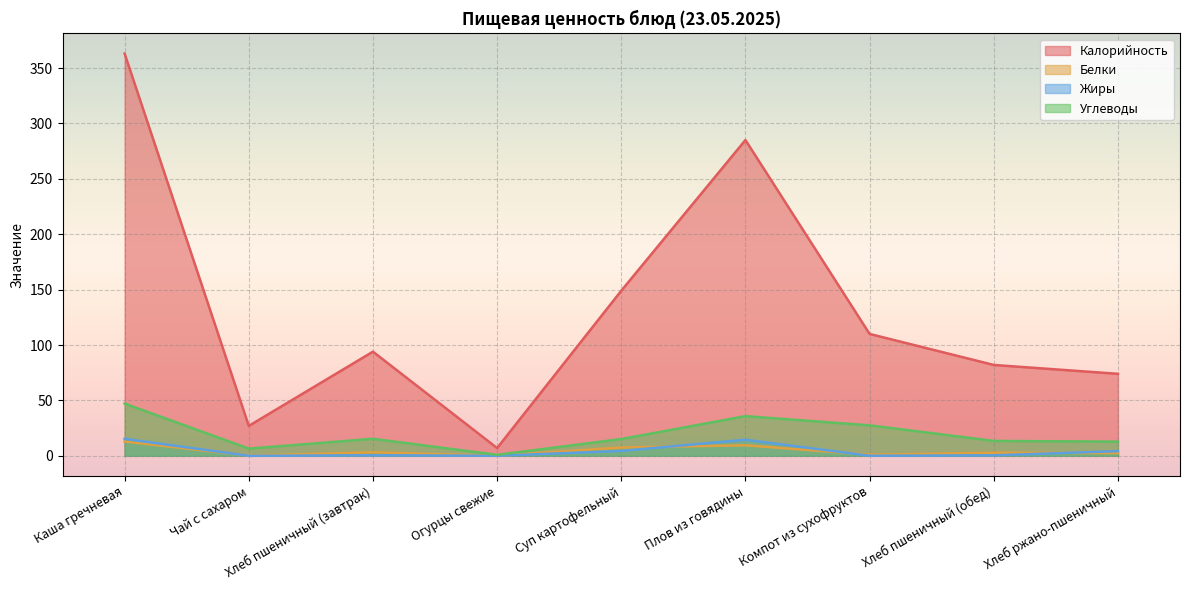

What is the average value of the Белки series?

4.4